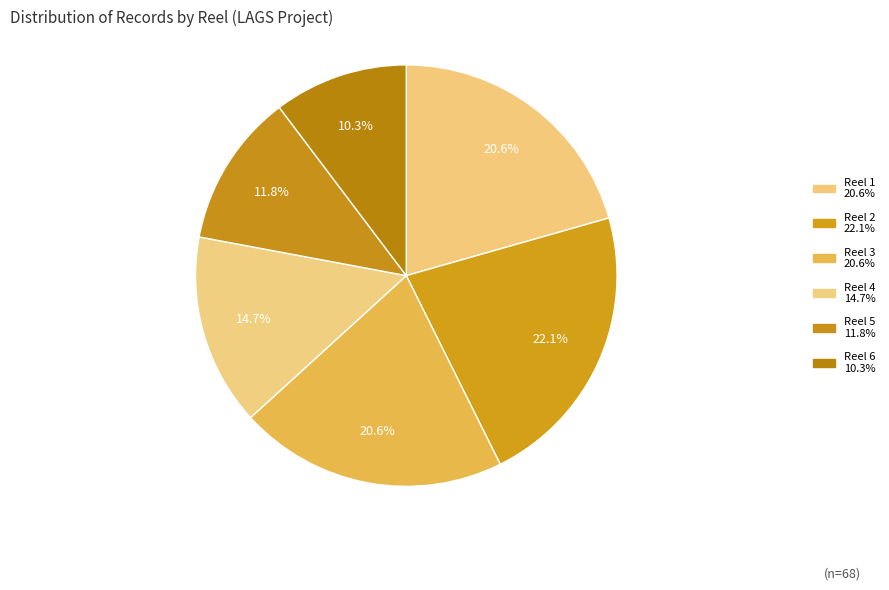

What is the change in value from Reel 1 to Reel 4?

-4